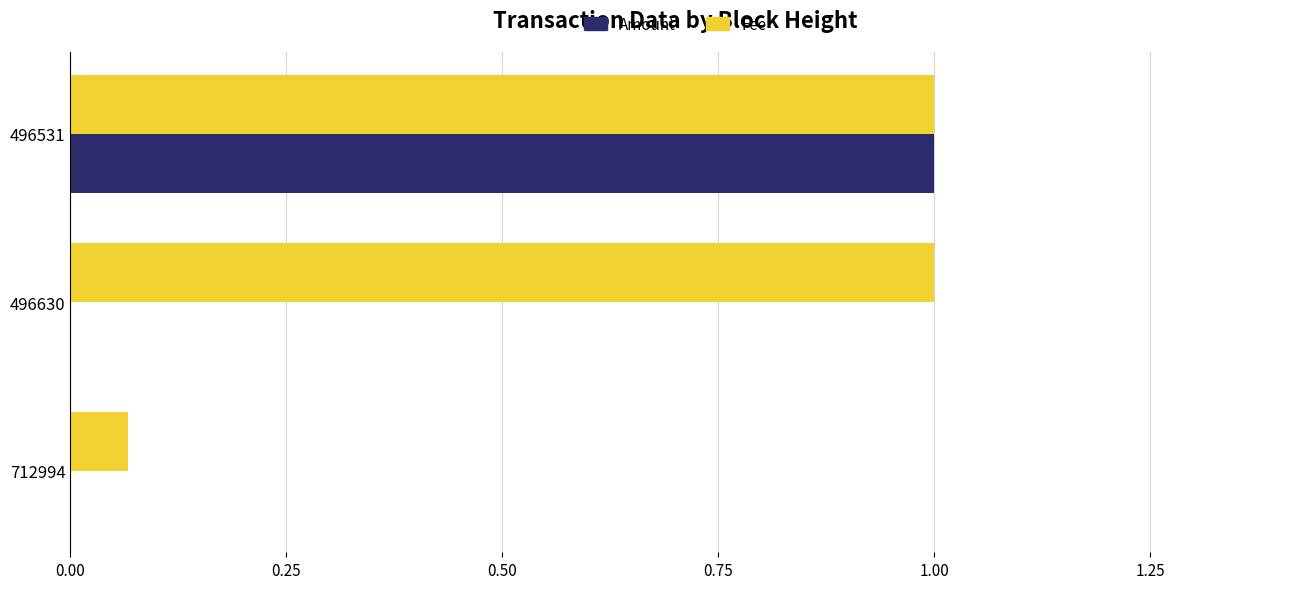

What are all the series names shown in the legend?

Amount, Fee